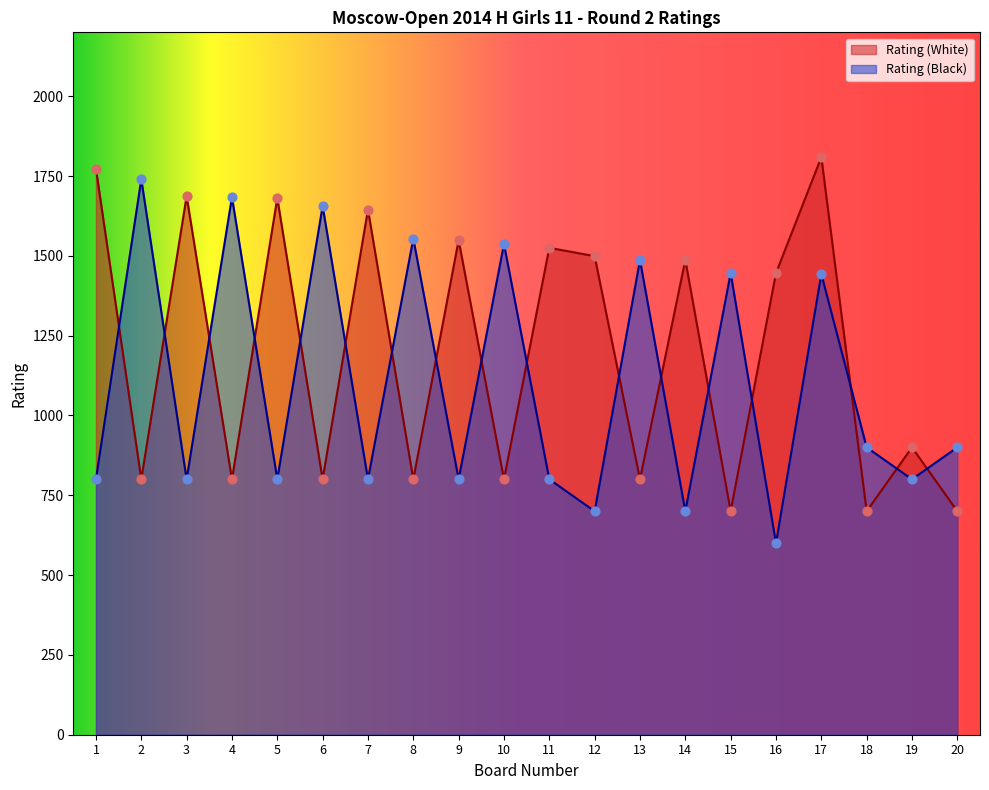

At how many categories does at least one series exceed 648?

20